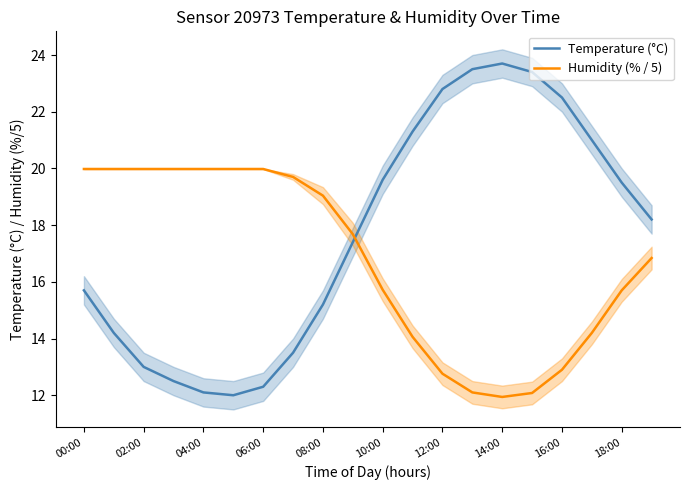

What is the lowest value of the Temperature (°C) series?

12.0